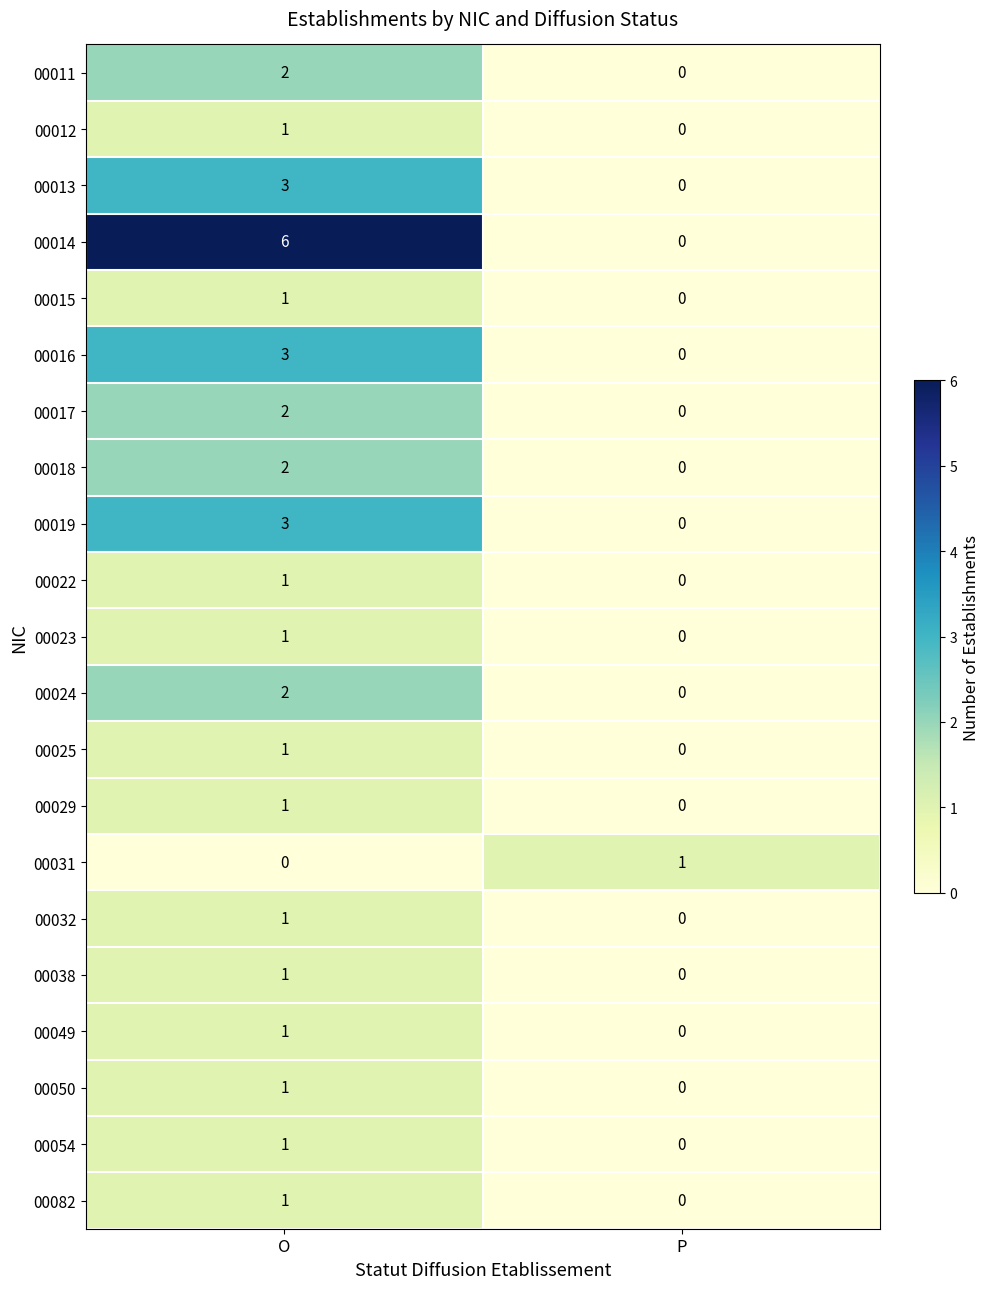

How many distinct data groups are displayed?

21